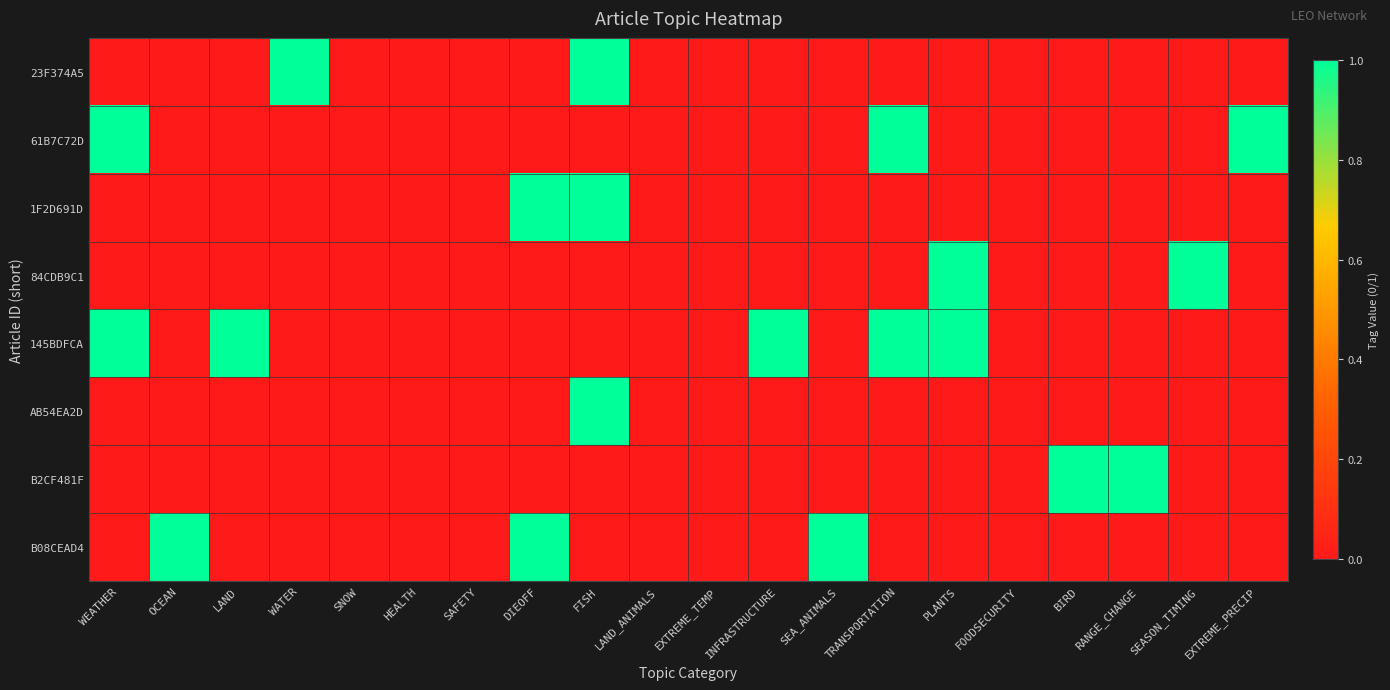

Which series has the widest spread of values?

23F374A5